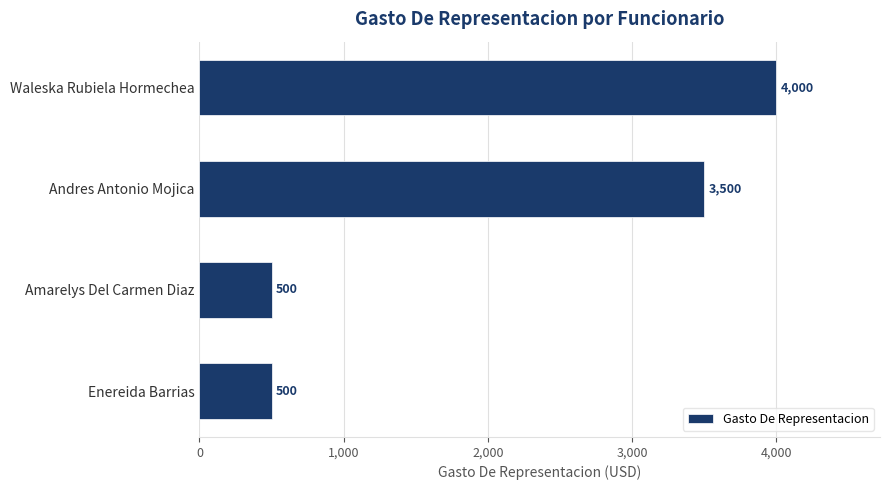

What is the minimum value shown in the chart?

500